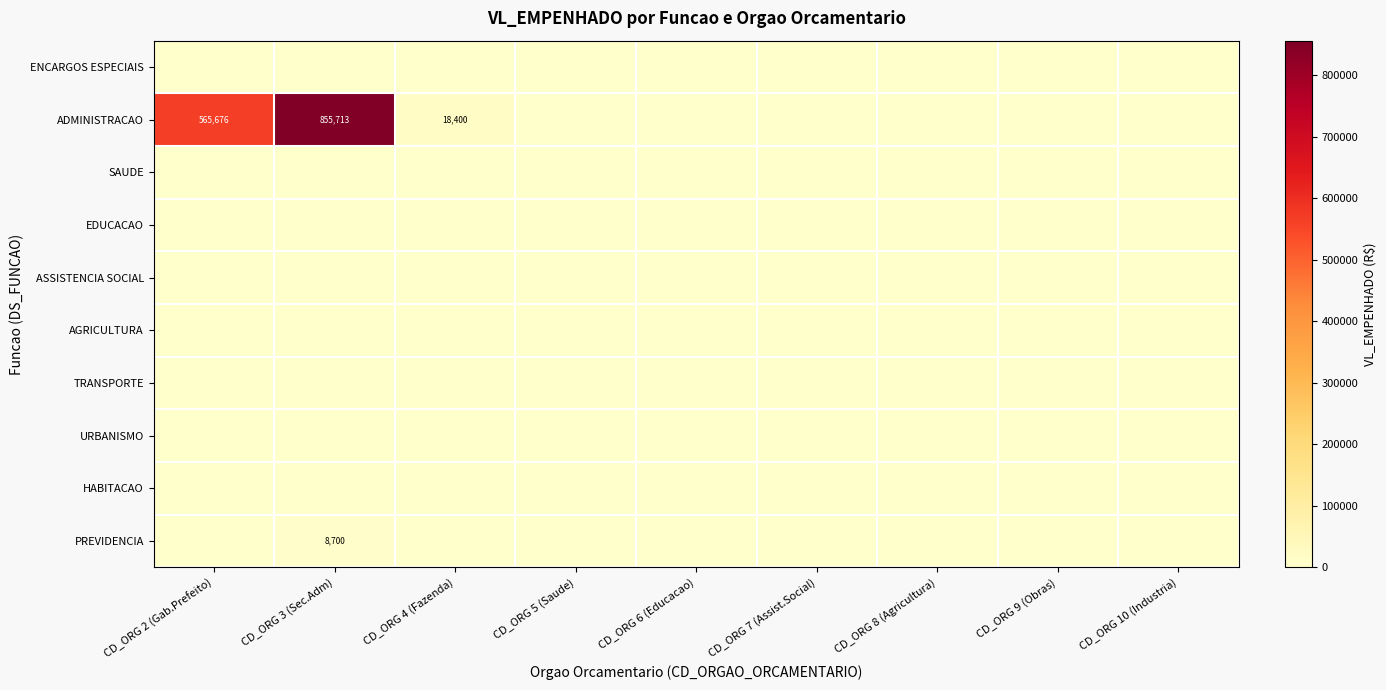

The HABITACAO series shows 0.0 at CD_ORG 10 (Industria). True or false?

True